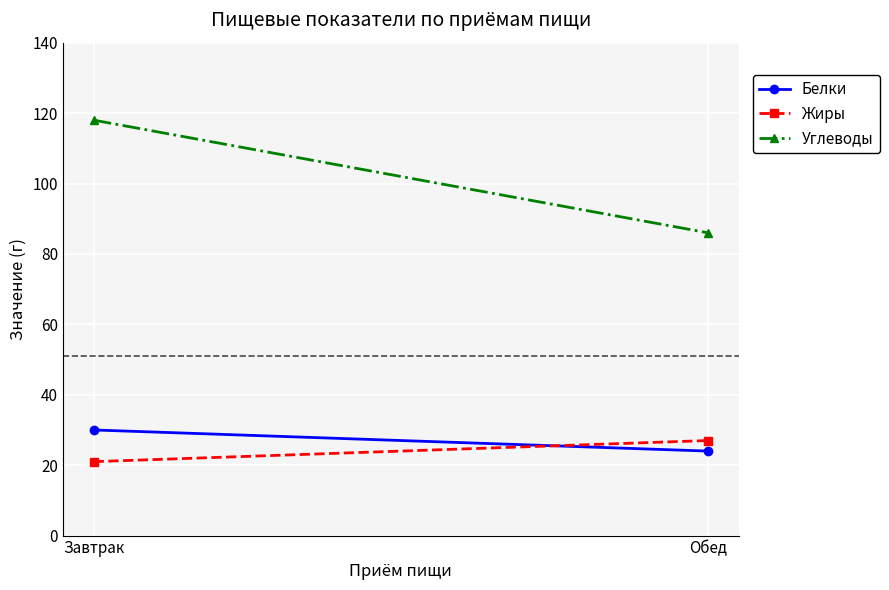

What position from the left is Обед?

2